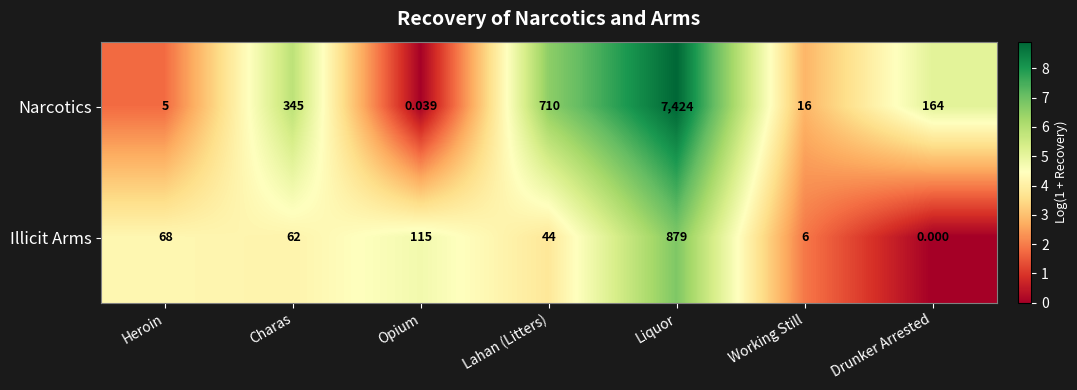

Which series has the widest spread of values?

Narcotics